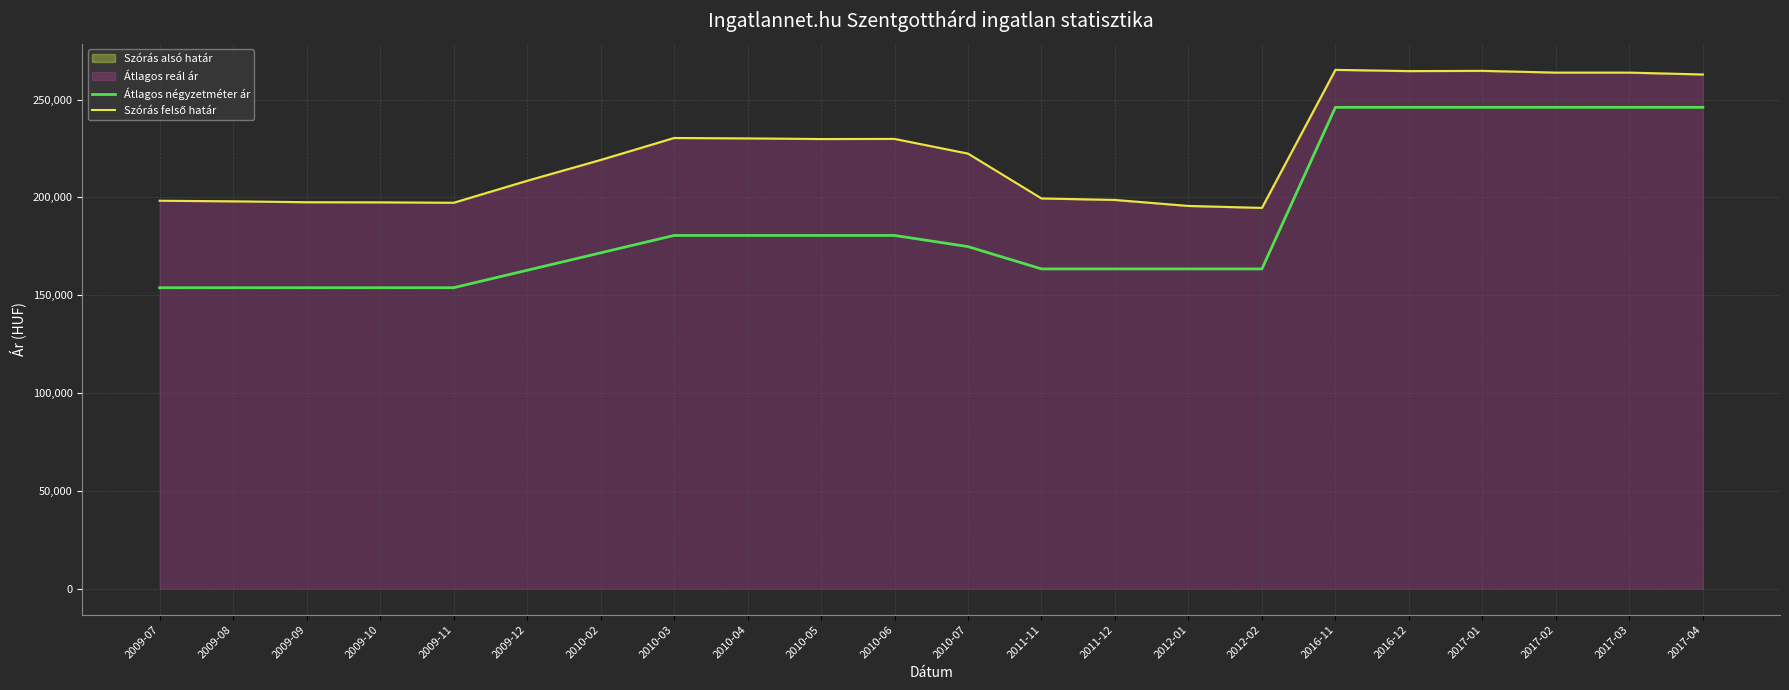

True or false: Átlagos négyzetméter ár and Szórás felső határ intersect in this chart.

False